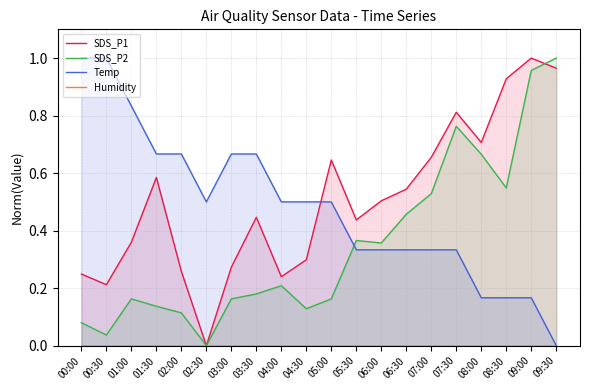

At which label does Temp reach its peak?

00:00